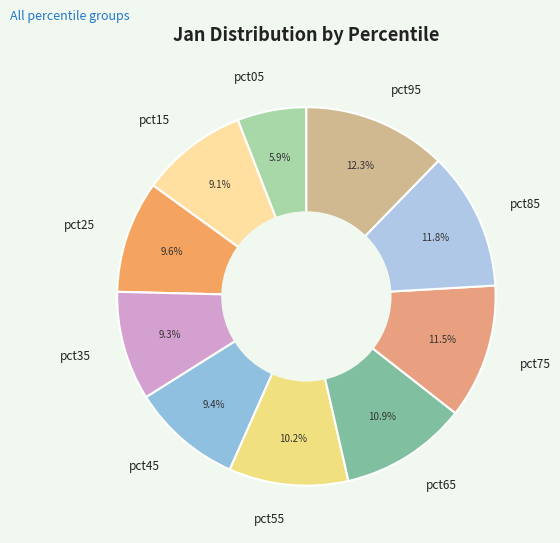

What percentage is the pct35 slice, to the nearest percent?

9%